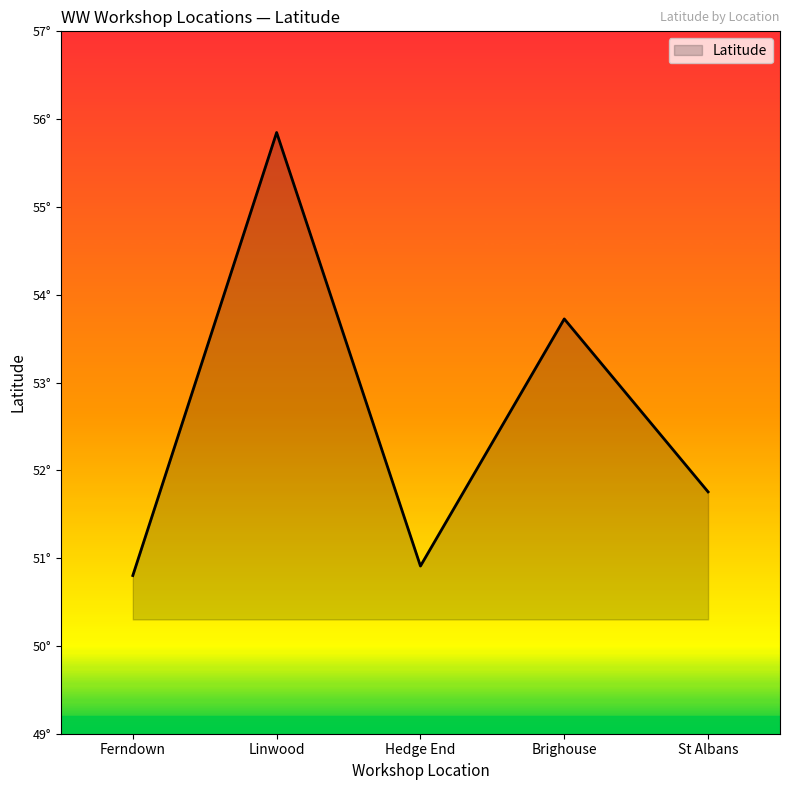

Rank the categories by value from highest to lowest.

Linwood, Brighouse, St Albans, Hedge End, Ferndown